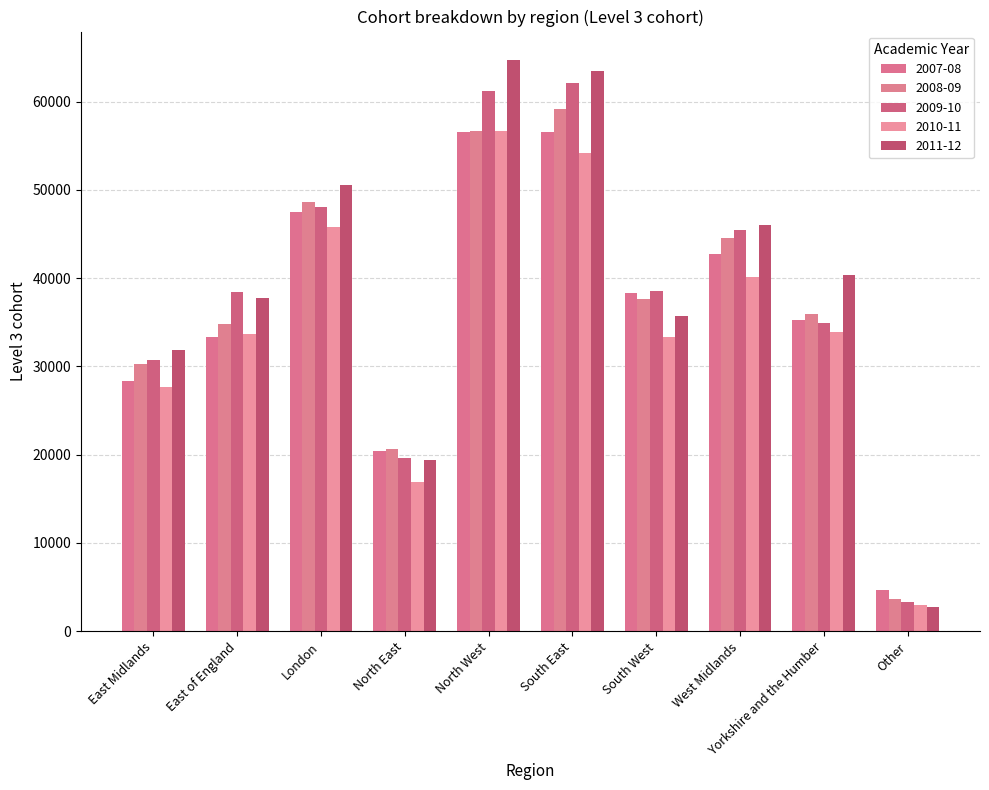

True or false: 2010-11 has a value of 5706 at East Midlands.

False